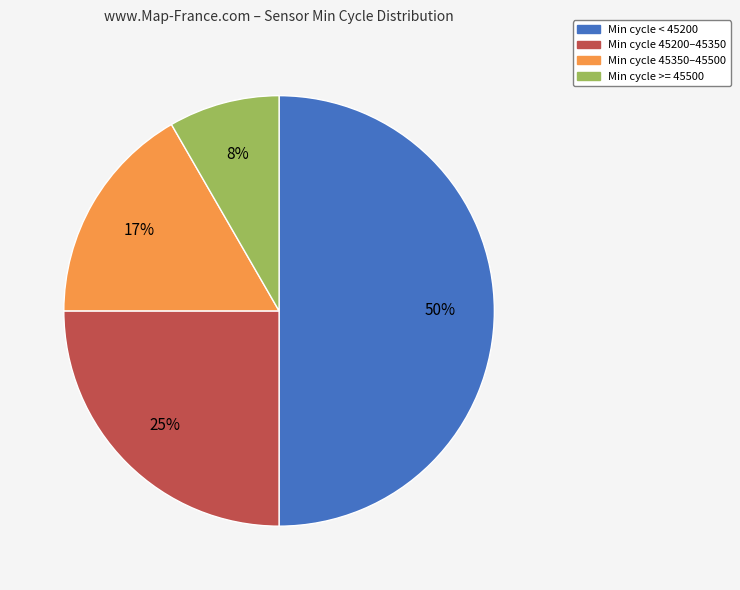

To the nearest percent, what is the average slice percentage?

25%